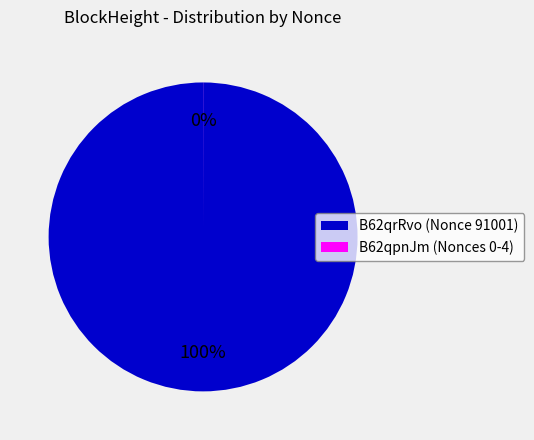

To the nearest percent, what is the difference between the largest and smallest slice percentages?

100%